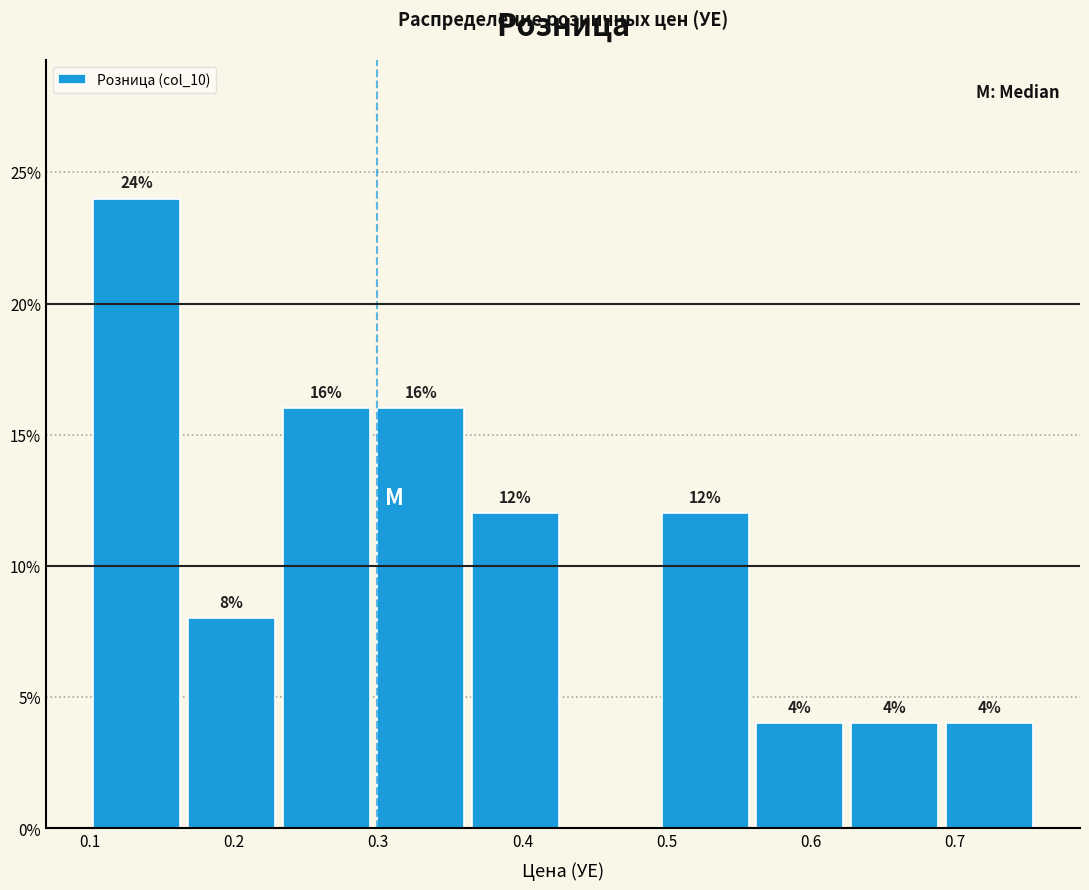

Which range on the x-axis has the tallest bar?

0.10 to 0.17